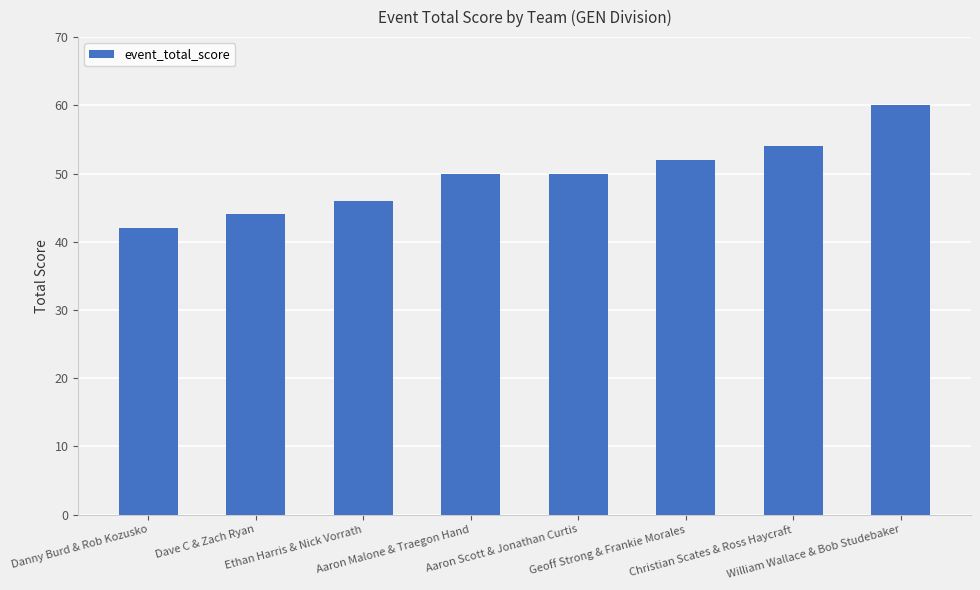

What is the value of the 8th bar from the left?

60